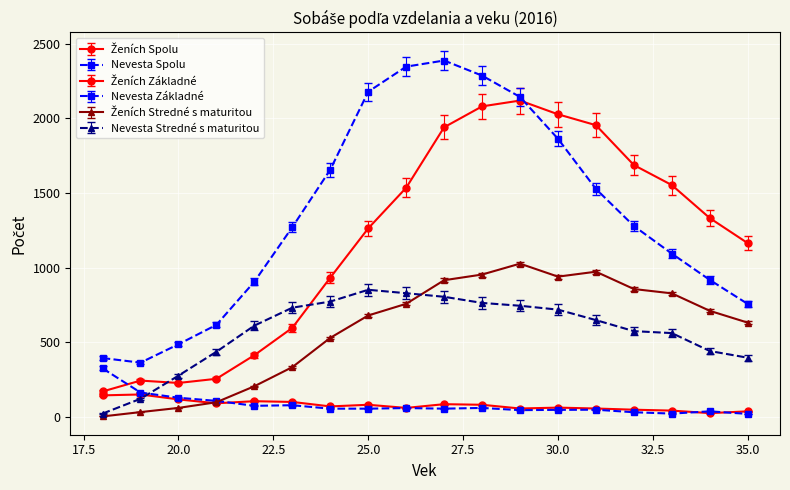

How many distinct data groups are displayed?

6